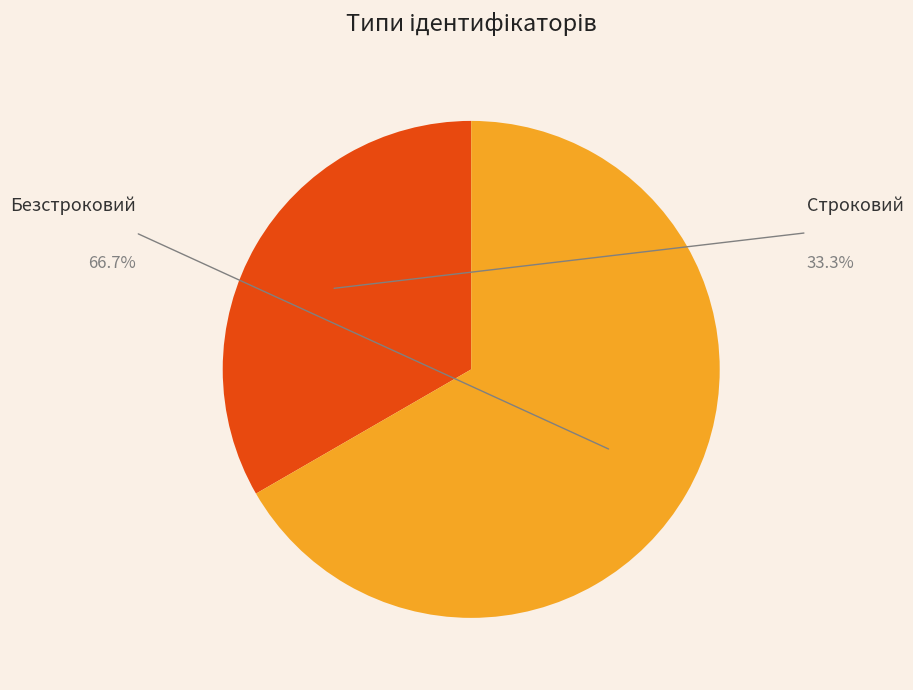

Between Строковий and Безстроковий, which is larger?

Безстроковий